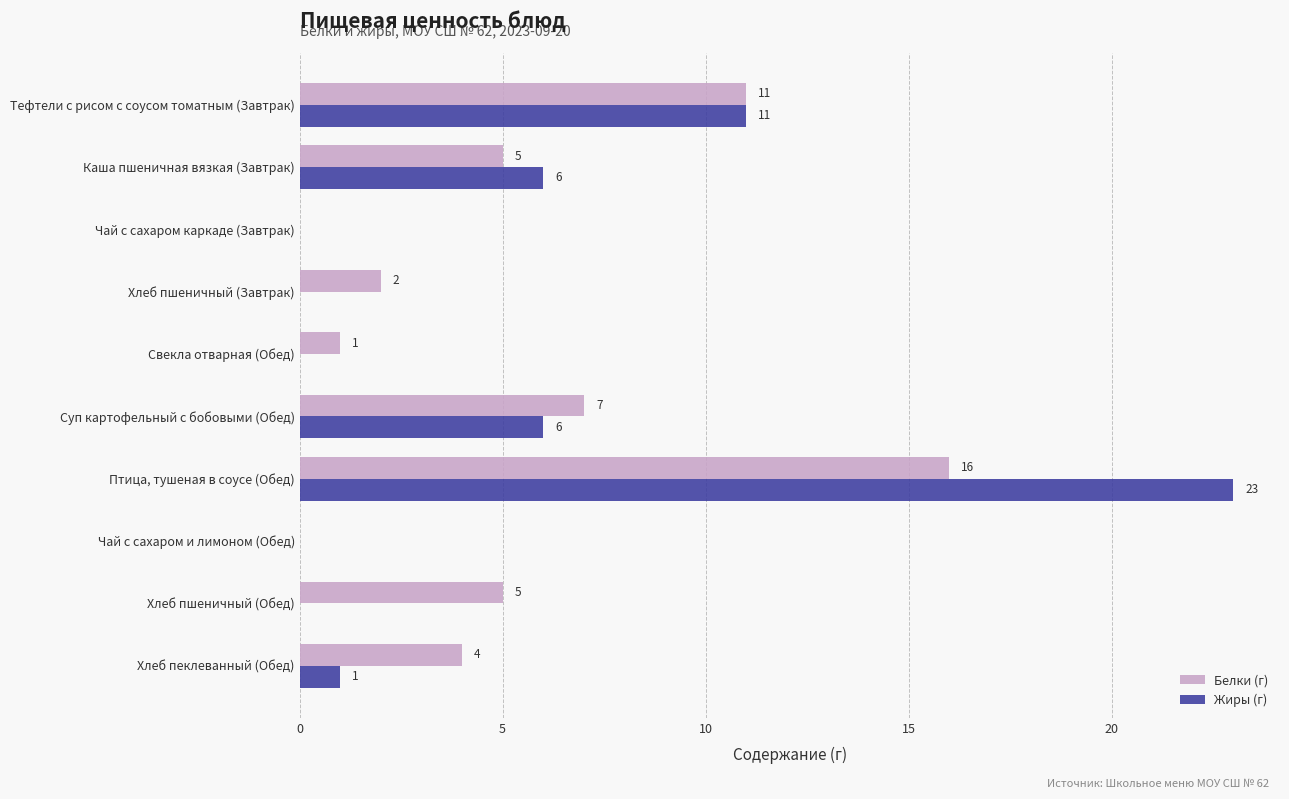

What is the average value of the Жиры (г) series?

5